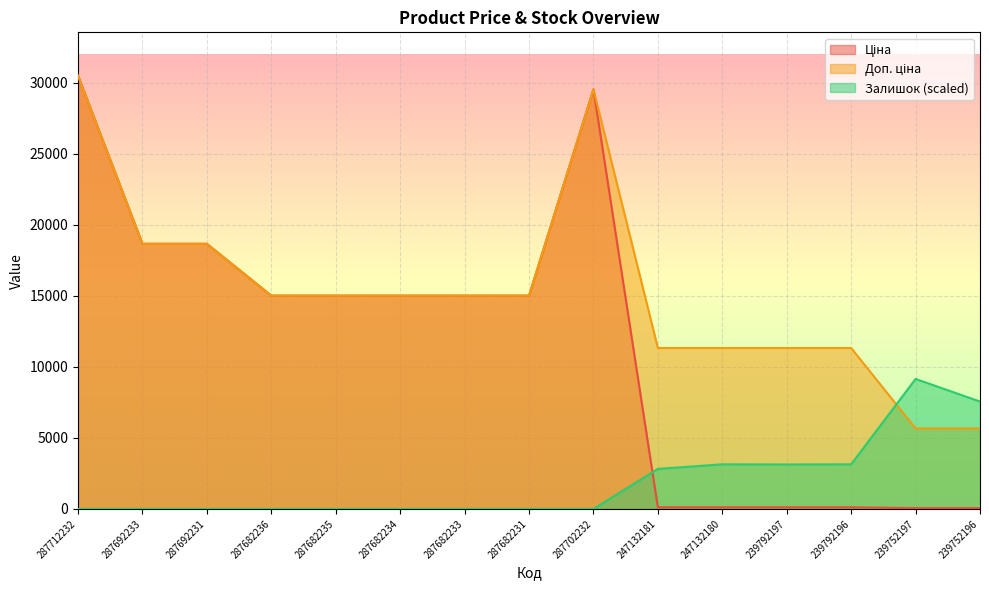

True or false: Доп. ціна has a value of 29548.9 at 287702232.

True